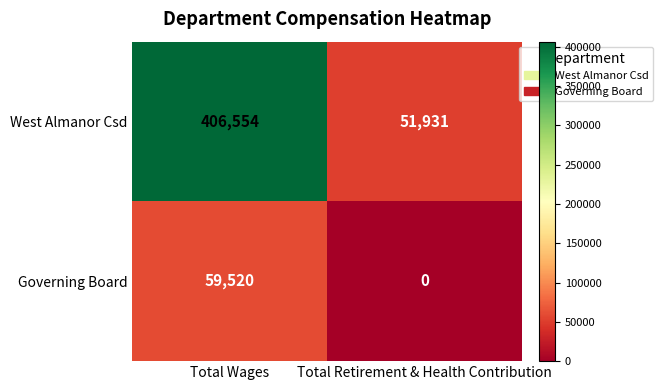

True or false: West Almanor Csd has a value of 36164 at Total Retirement & Health Contribution.

False